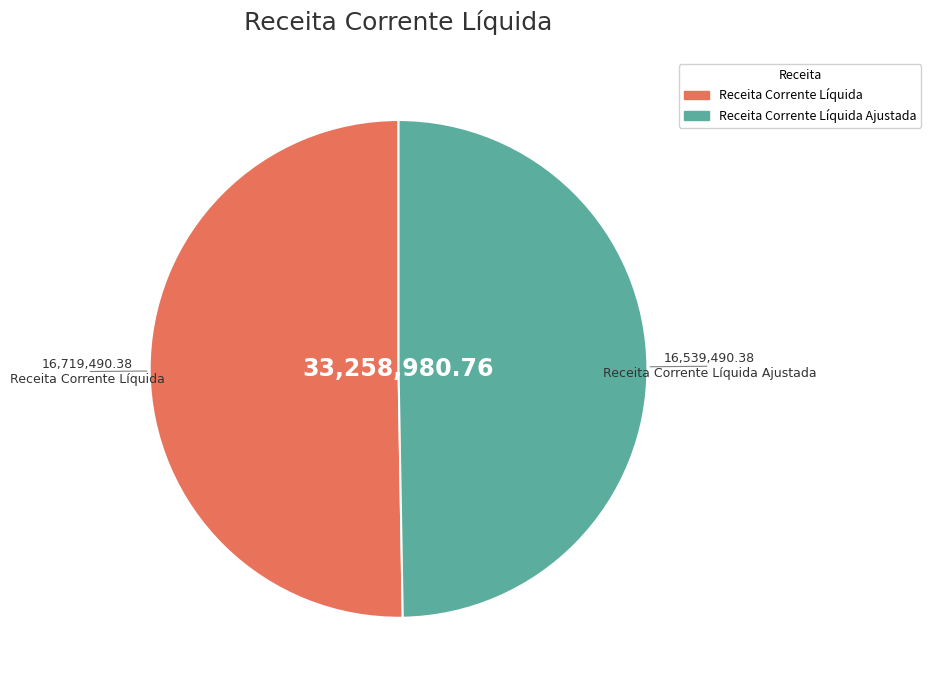

Does any single category account for the majority?

Yes